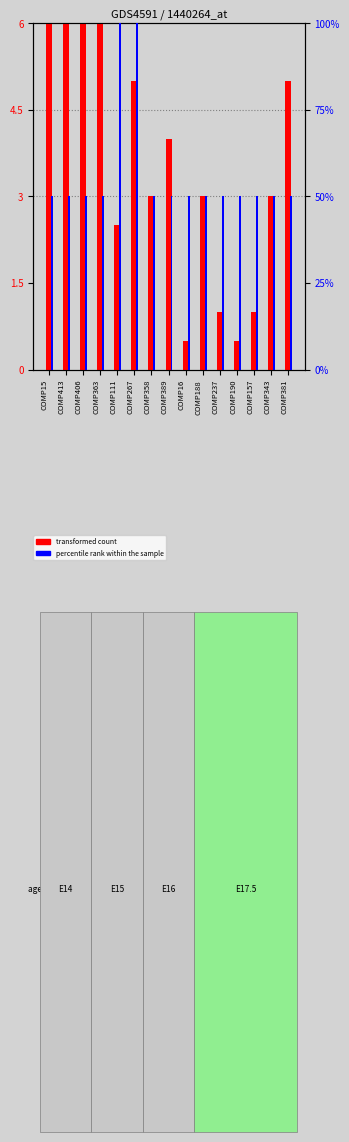

List the series in order of their peak value, lowest first.

transformed count, percentile rank within the sample